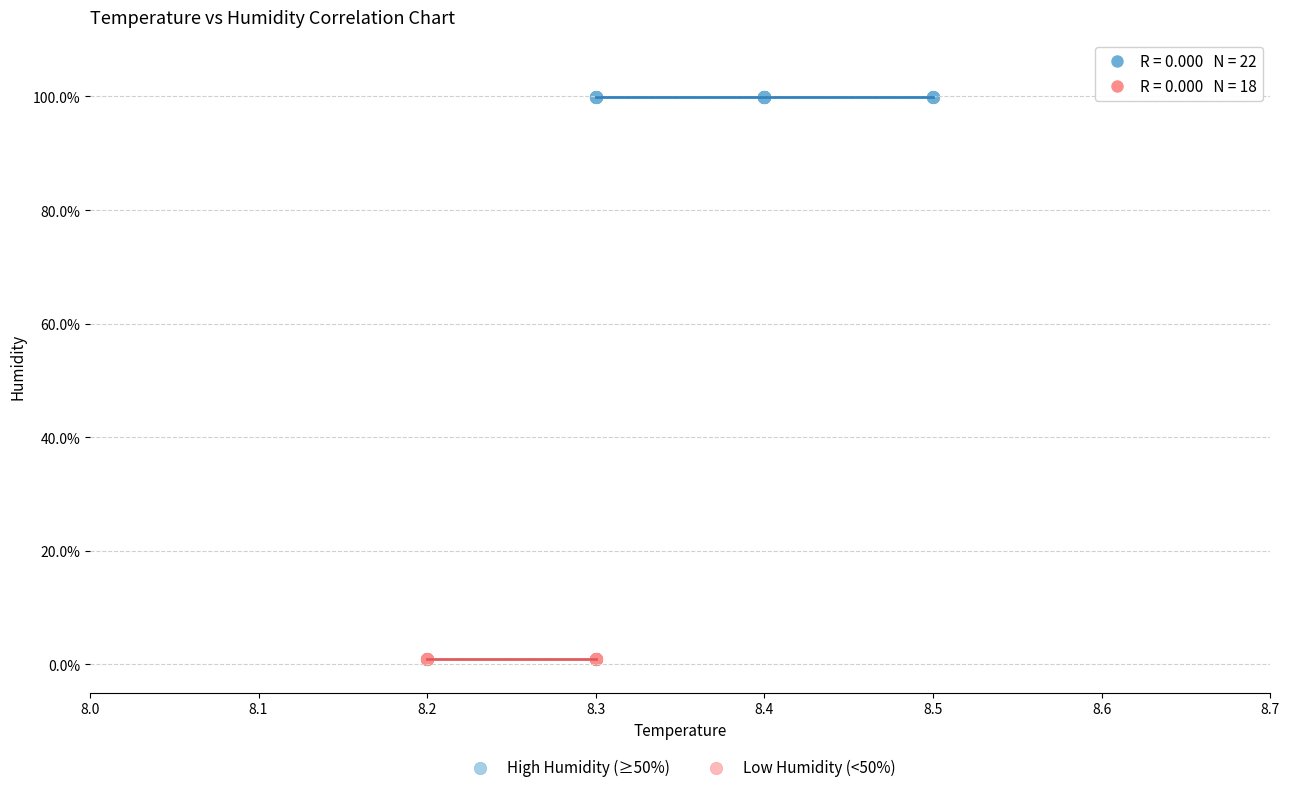

Which series reaches the minimum Y coordinate?

Low Humidity (<50%)